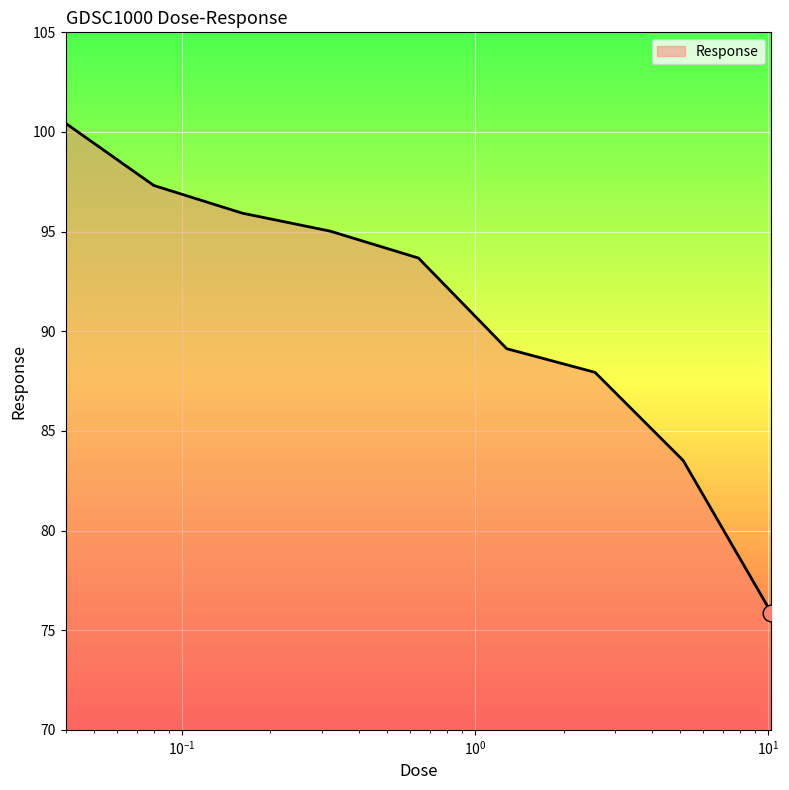

What is the difference between the maximum and minimum values?

24.6